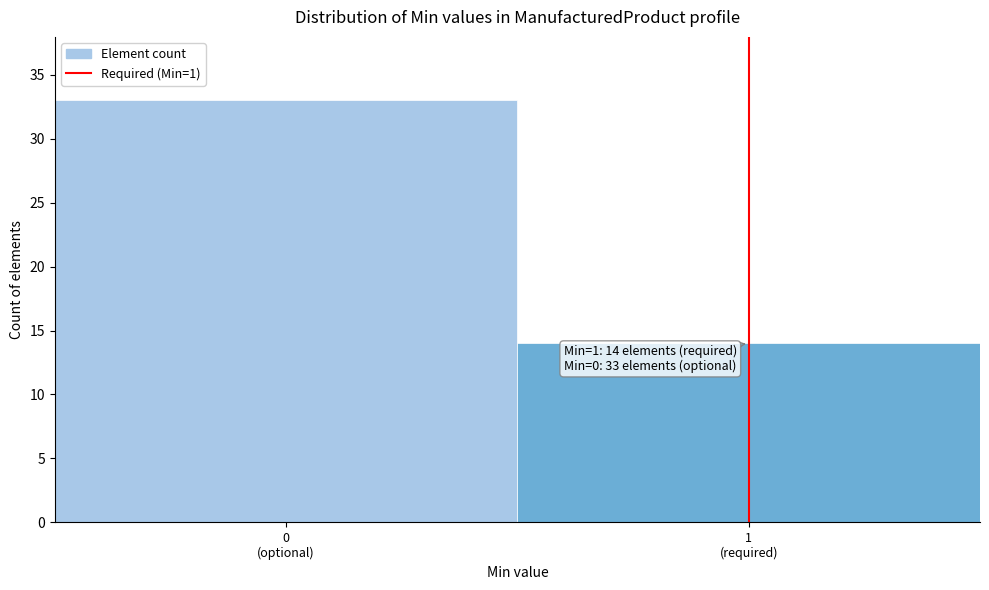

Reading left to right, extract all data points from this chart.

33	14